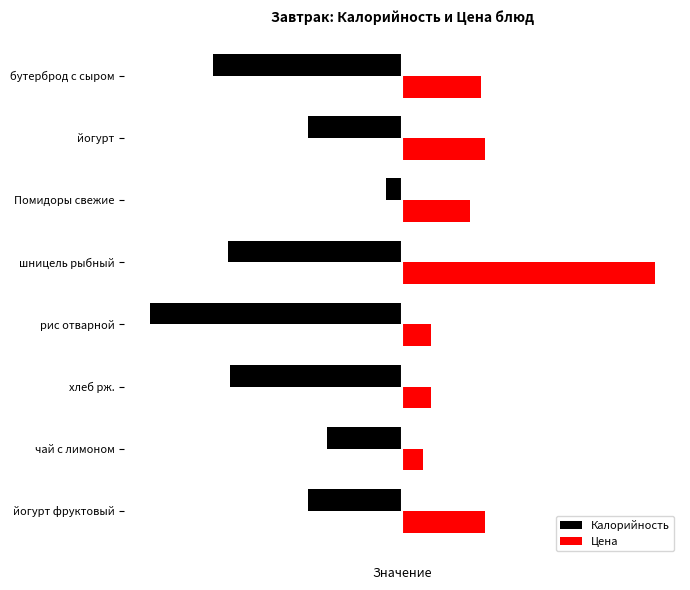

Which series has the largest total across all categories?

Цена